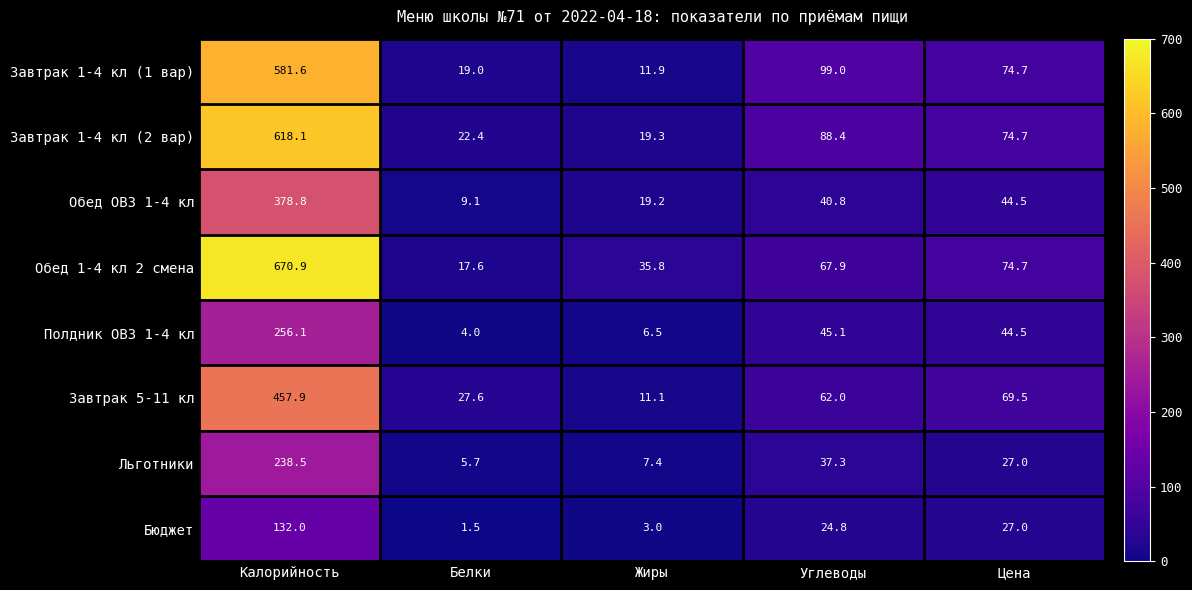

What is the highest value of the Полдник ОВЗ 1-4 кл series?

256.1